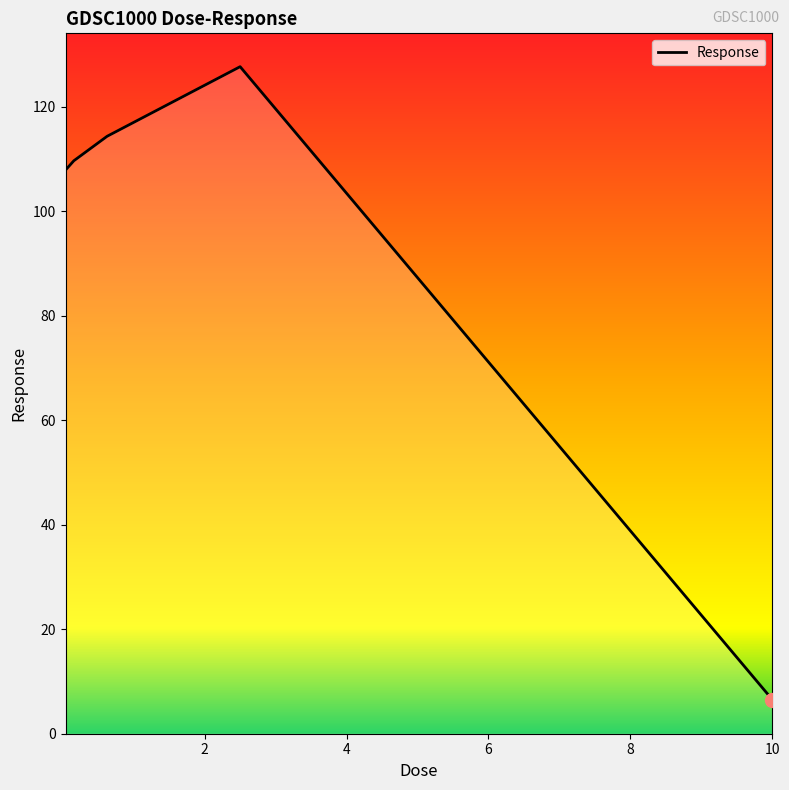

What is the difference between the maximum and second lowest values?

19.8